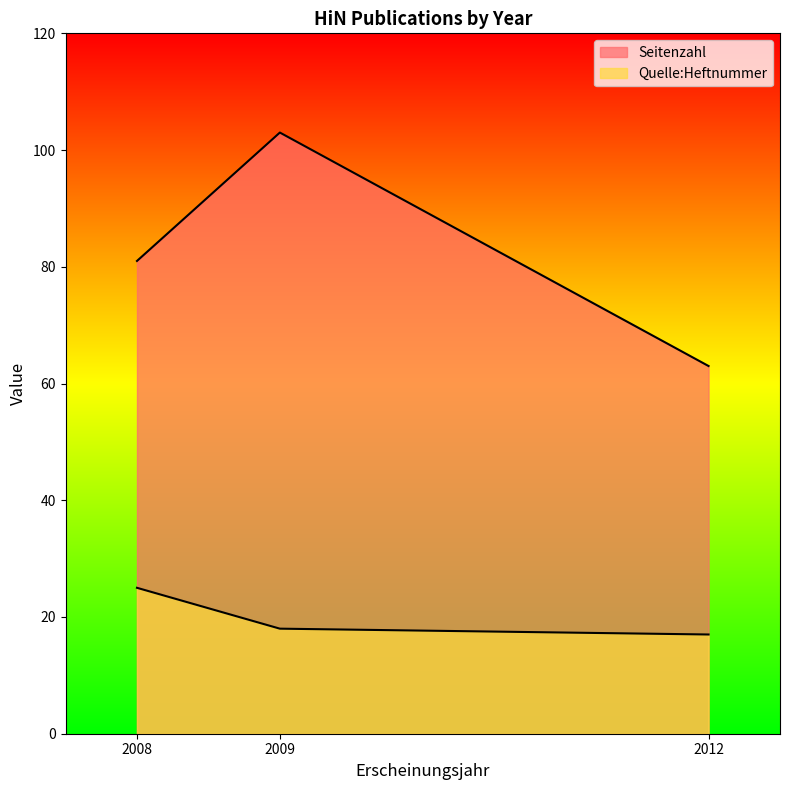

Rank the series by their average value, from highest to lowest.

Seitenzahl, Quelle:Heftnummer